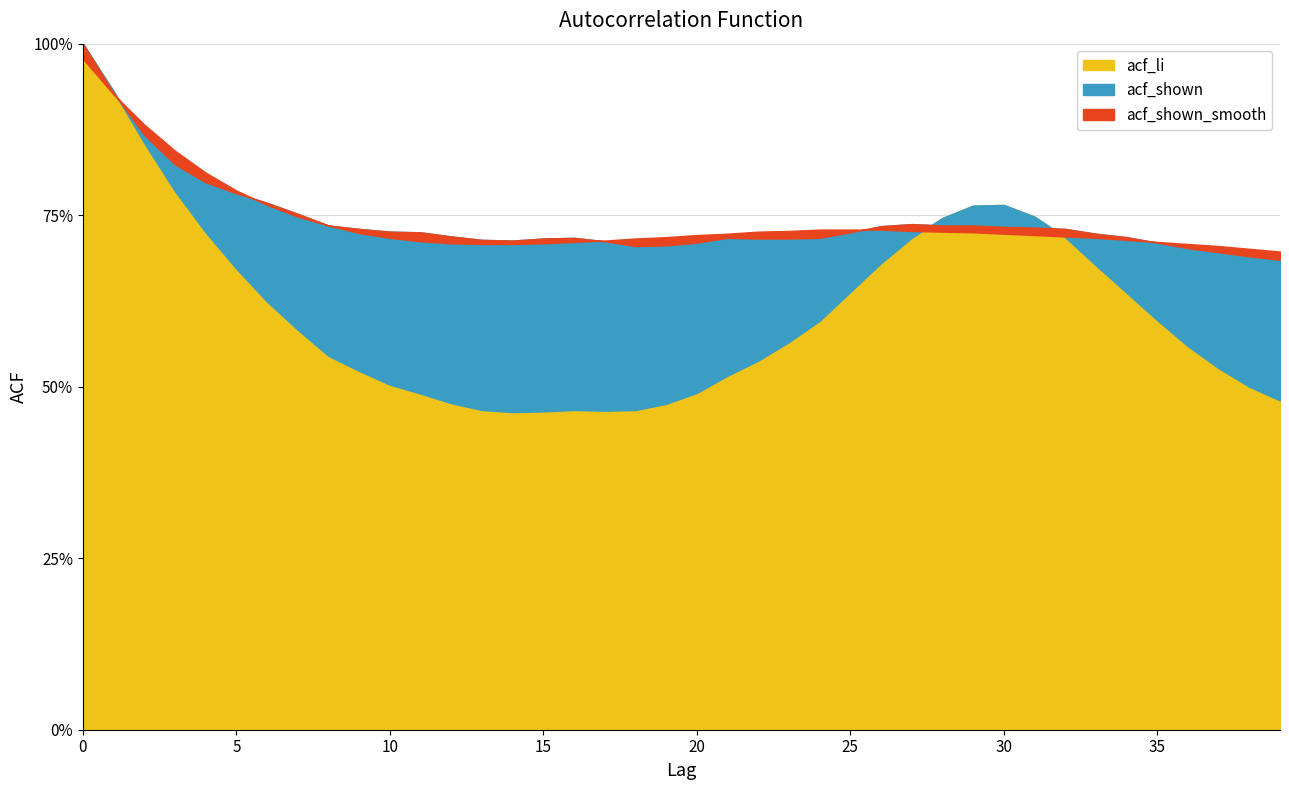

What are all the series names shown in the legend?

acf_li, acf_shown, acf_shown_smooth